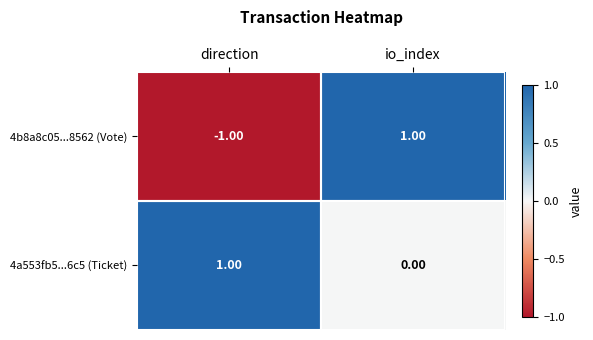

At which label does 4a553fb5...6c5 (Ticket) reach its peak?

direction